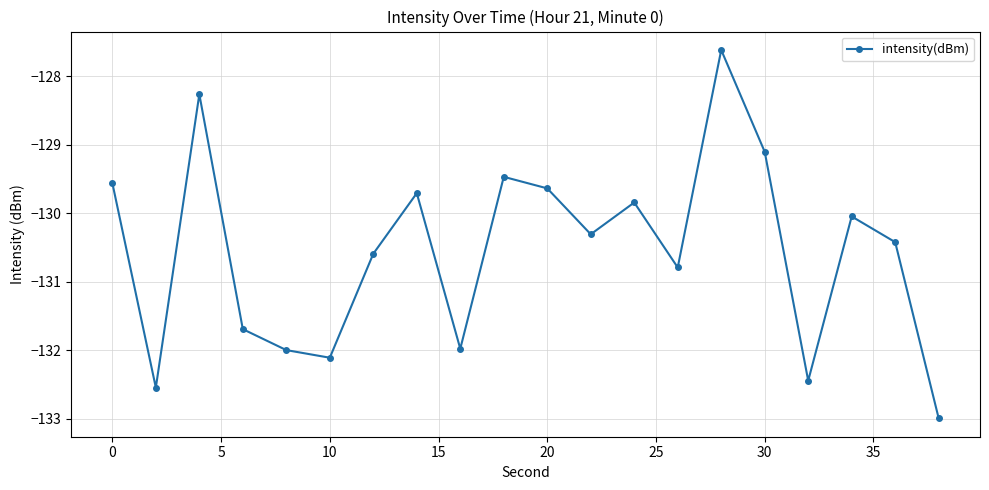

What is the average value?

-130.6